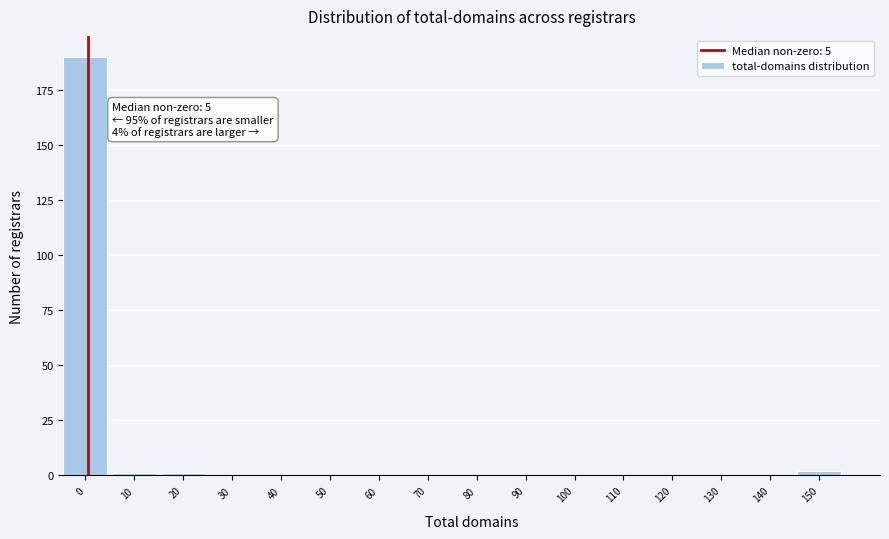

Reading right to left, extract all data points from this chart.

150=2	140=0	130=0	120=0	110=0	100=0	90=0	80=0	70=0	60=0	50=0	40=0	30=0	20=1	10=1	0=190